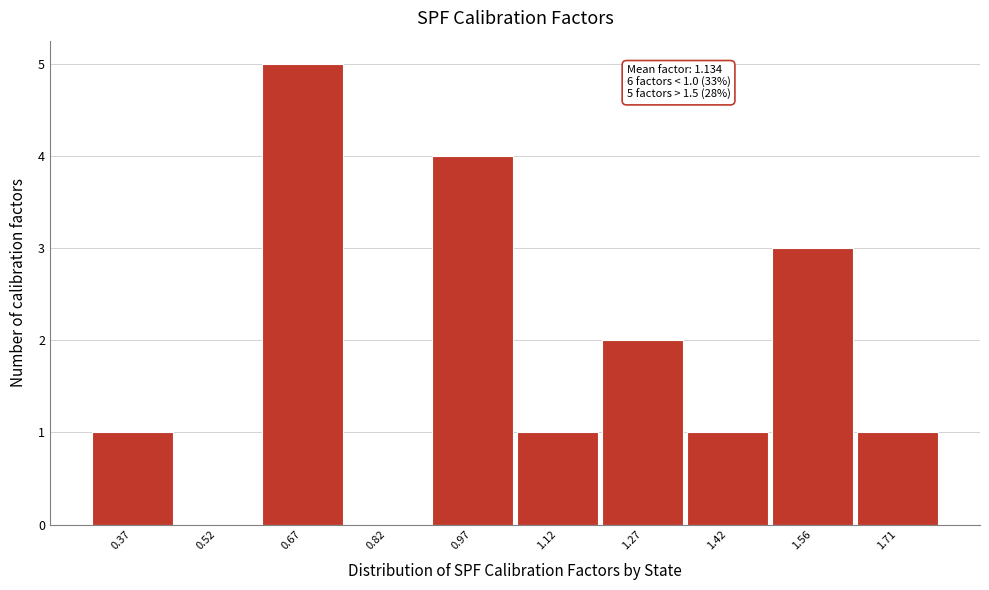

Reading right to left, transcribe all the data shown in this chart.

1.71=1	1.56=3	1.42=1	1.27=2	1.12=1	0.97=4	0.82=0	0.67=5	0.52=0	0.37=1